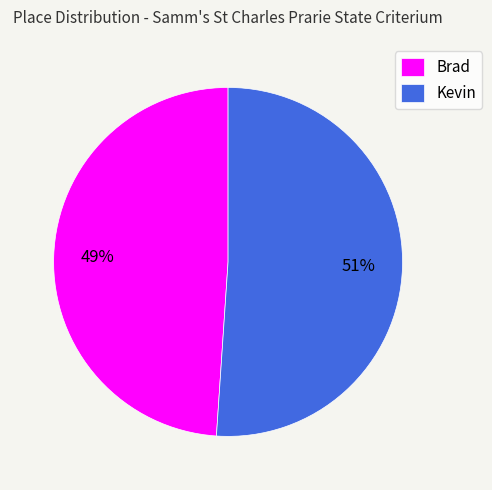

To the nearest percent, what is the difference between the Brad and Kevin slice percentages?

2%